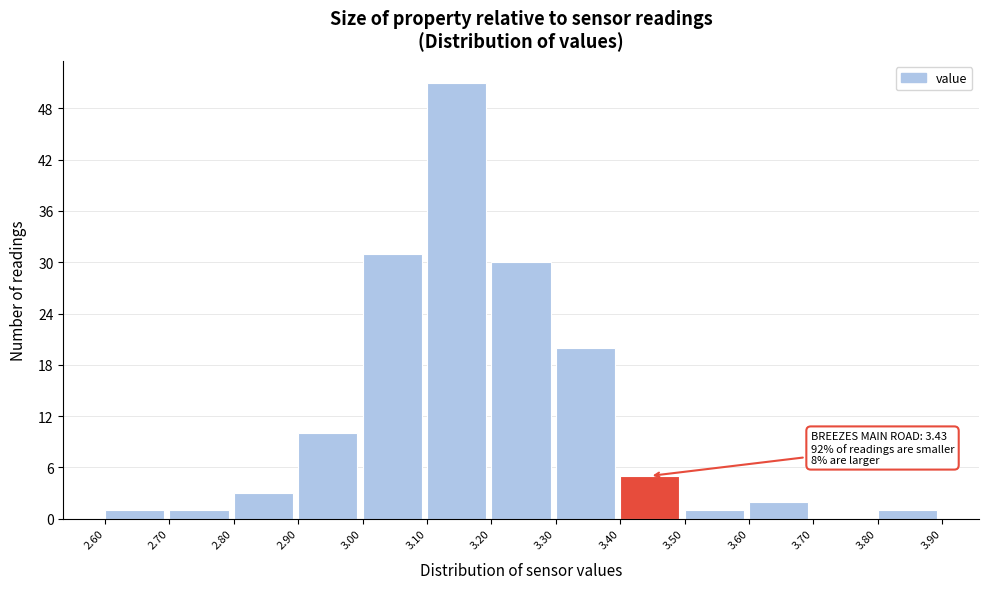

Over which range of the x-axis is the bar tallest?

3.10 to 3.20